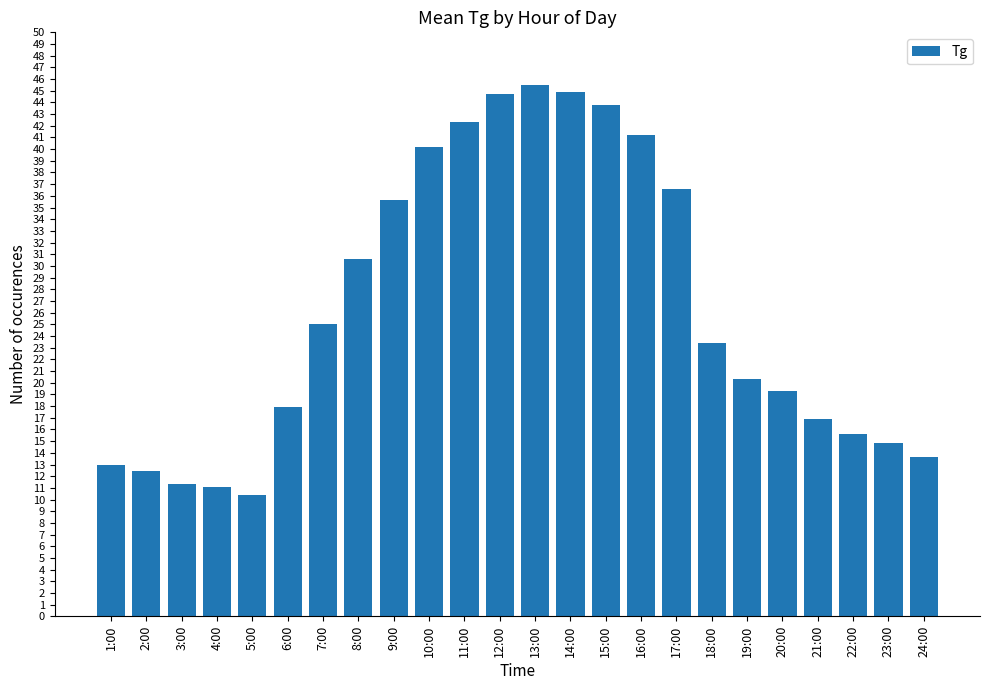

Which has a higher value, 18:00 or 9:00?

9:00